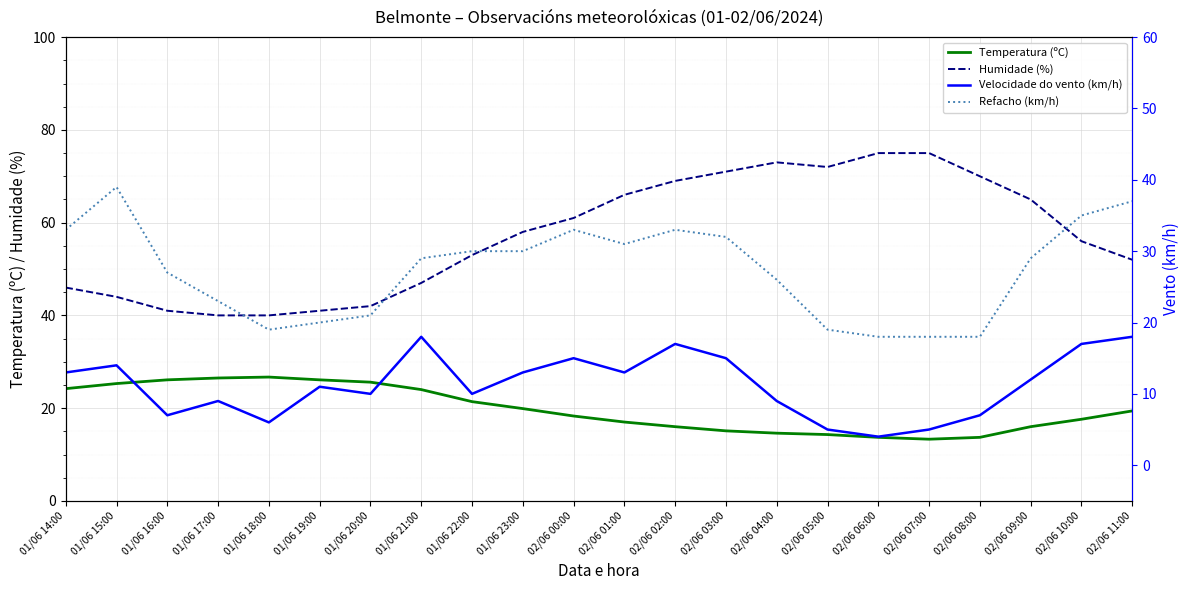

Count the number of categories in the chart.

22